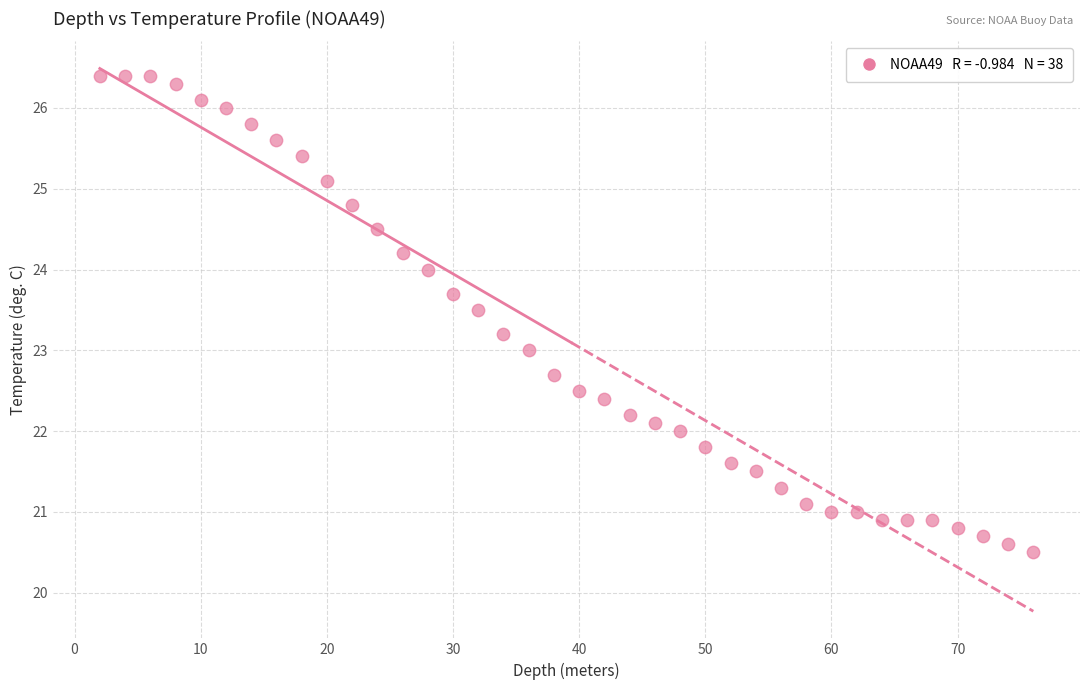

What is the range of Y values (max minus min)?

5.9